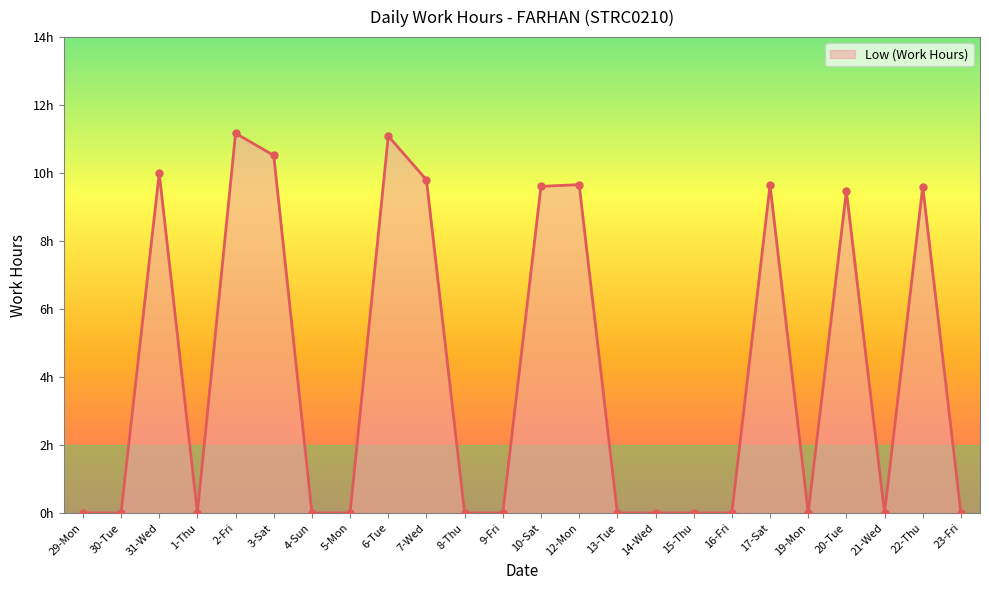

Count the number of data series in this chart.

1